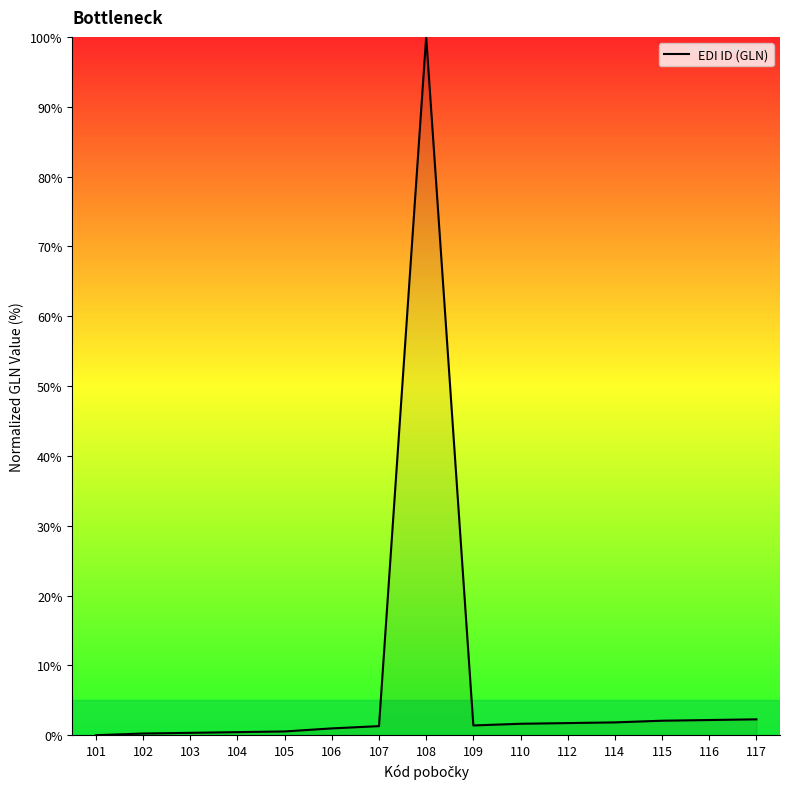

What is the difference between the maximum and minimum values?

100.0